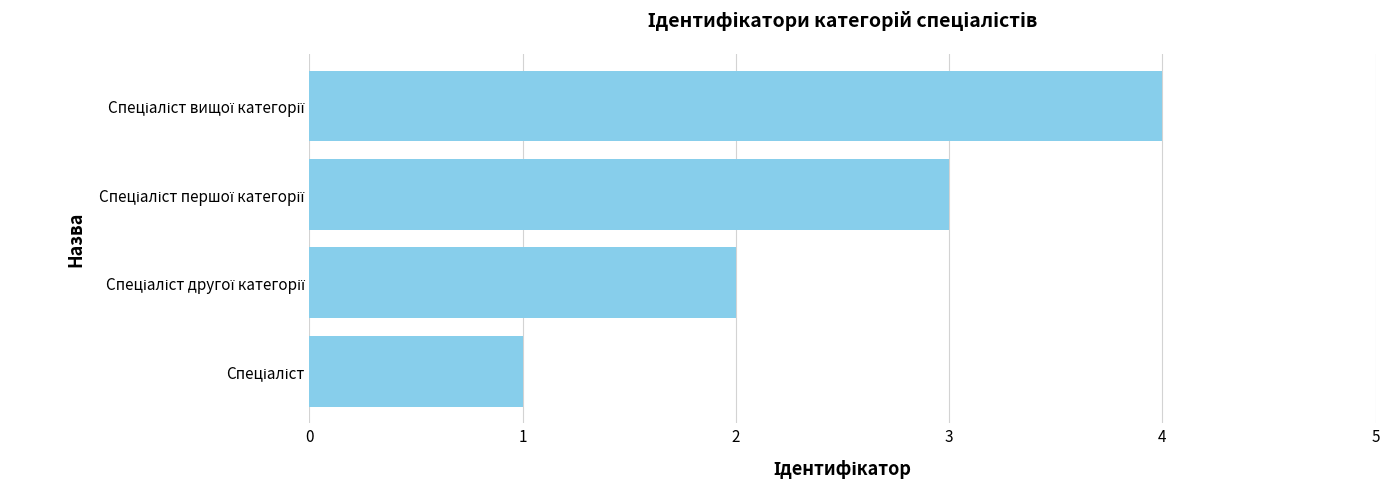

What is the greatest value displayed?

4